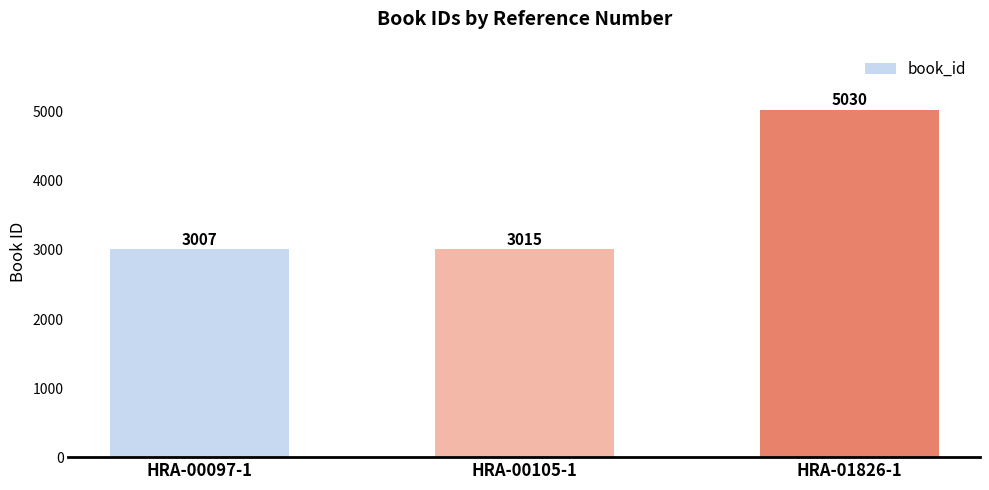

Which has a higher value, HRA-00105-1 or HRA-01826-1?

HRA-01826-1